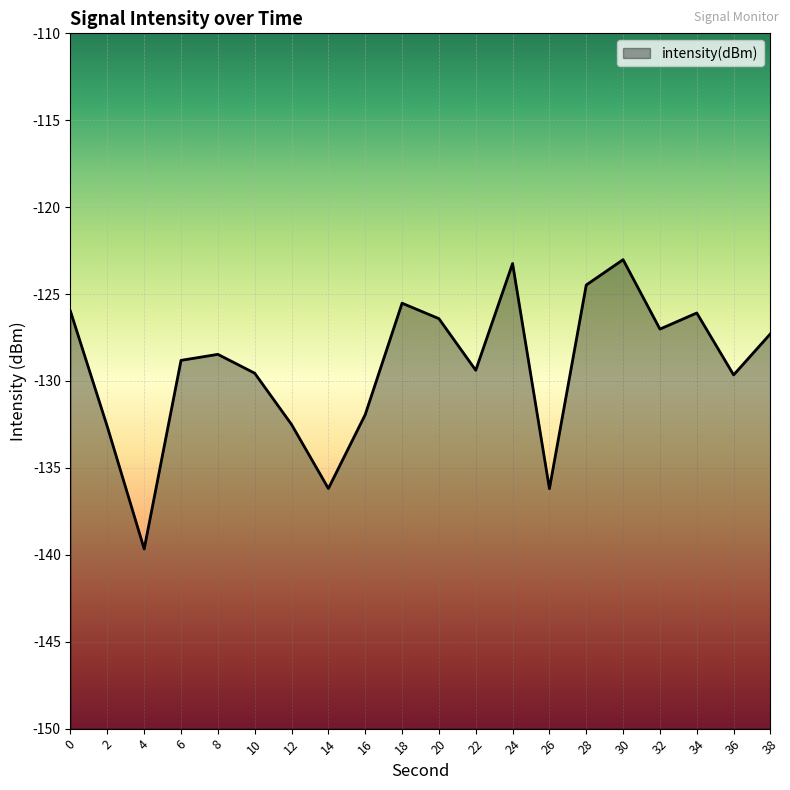

How many lines are shown in the chart?

1